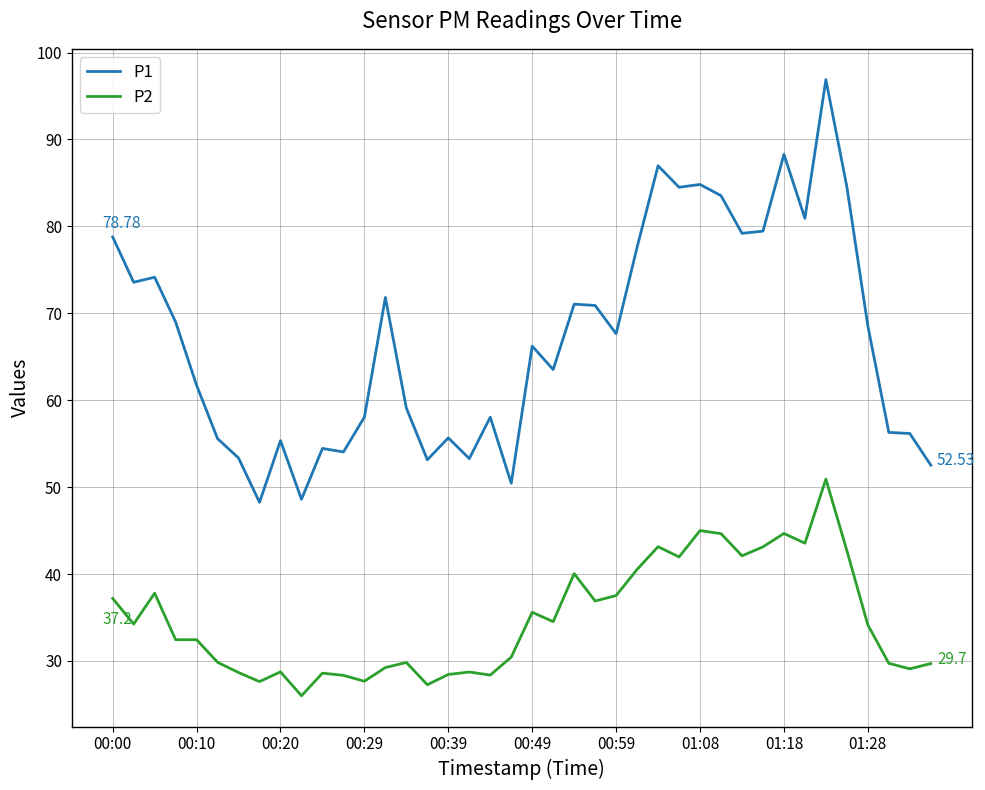

True or false: P1 and P2 intersect in this chart.

False